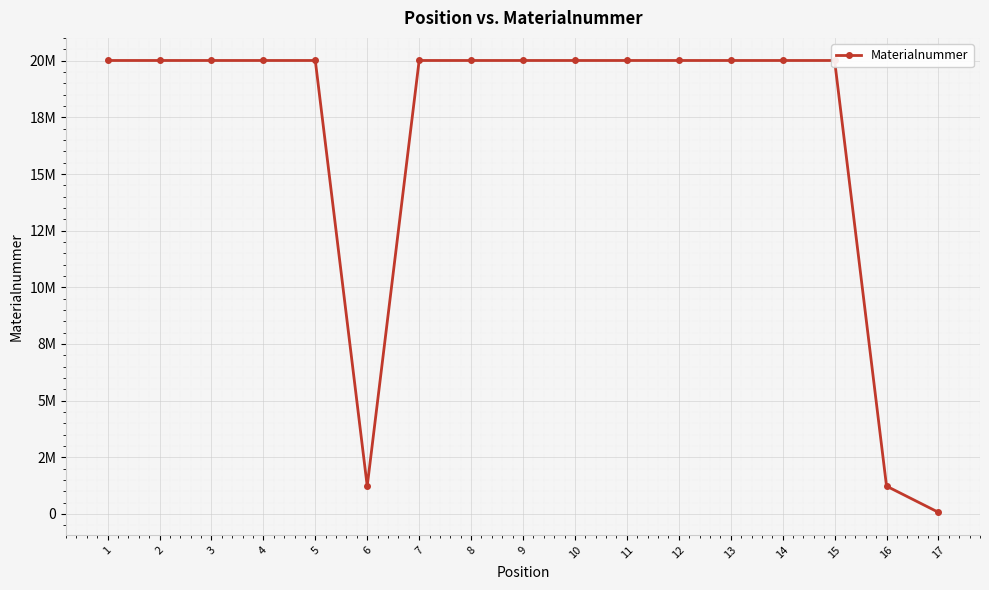

The value at 4 is 35305949. True or false?

False